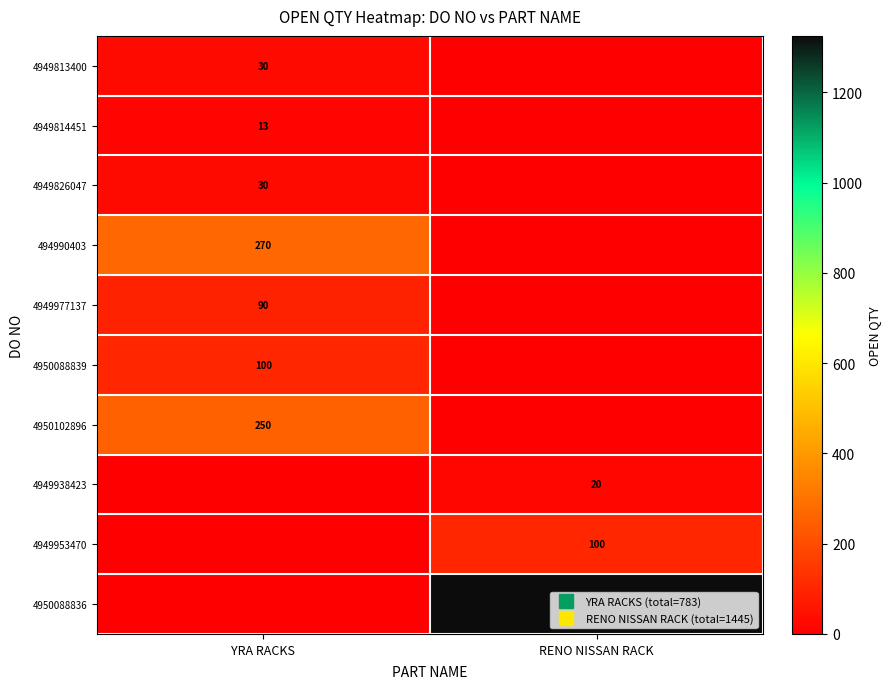

The value of 4950088836 at YRA RACKS is 0. True or false?

True